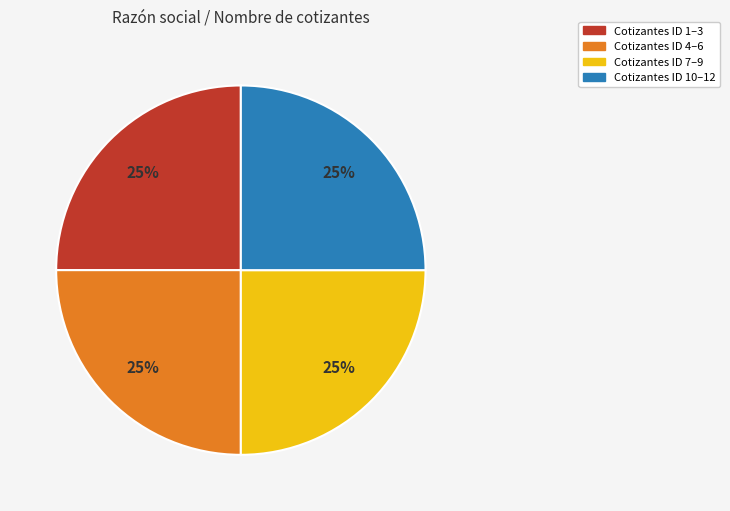

To the nearest percent, what is the average slice percentage?

25%